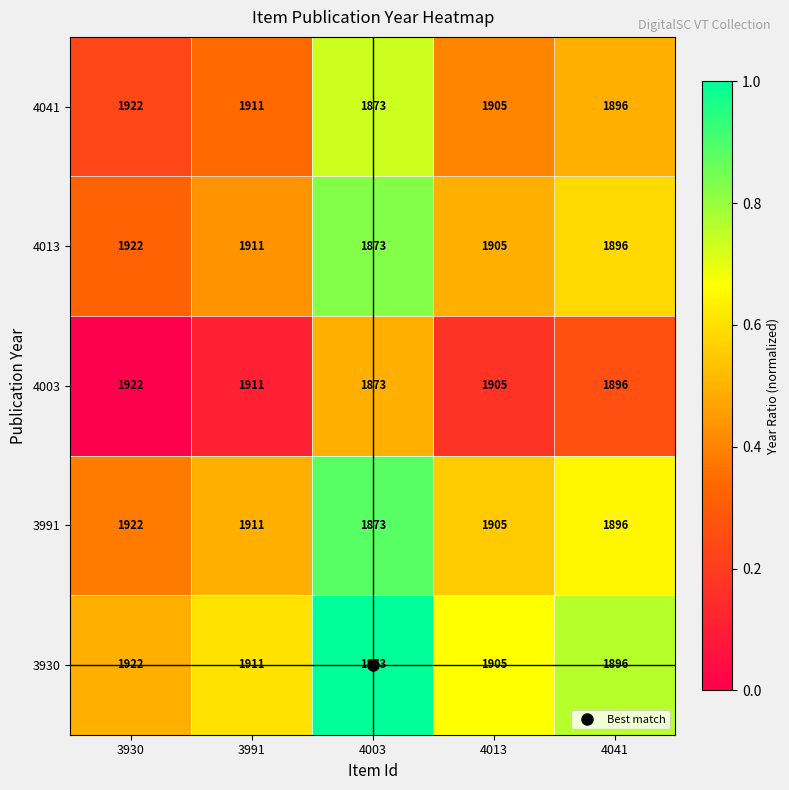

What is the total value across all series at 3930?

9610